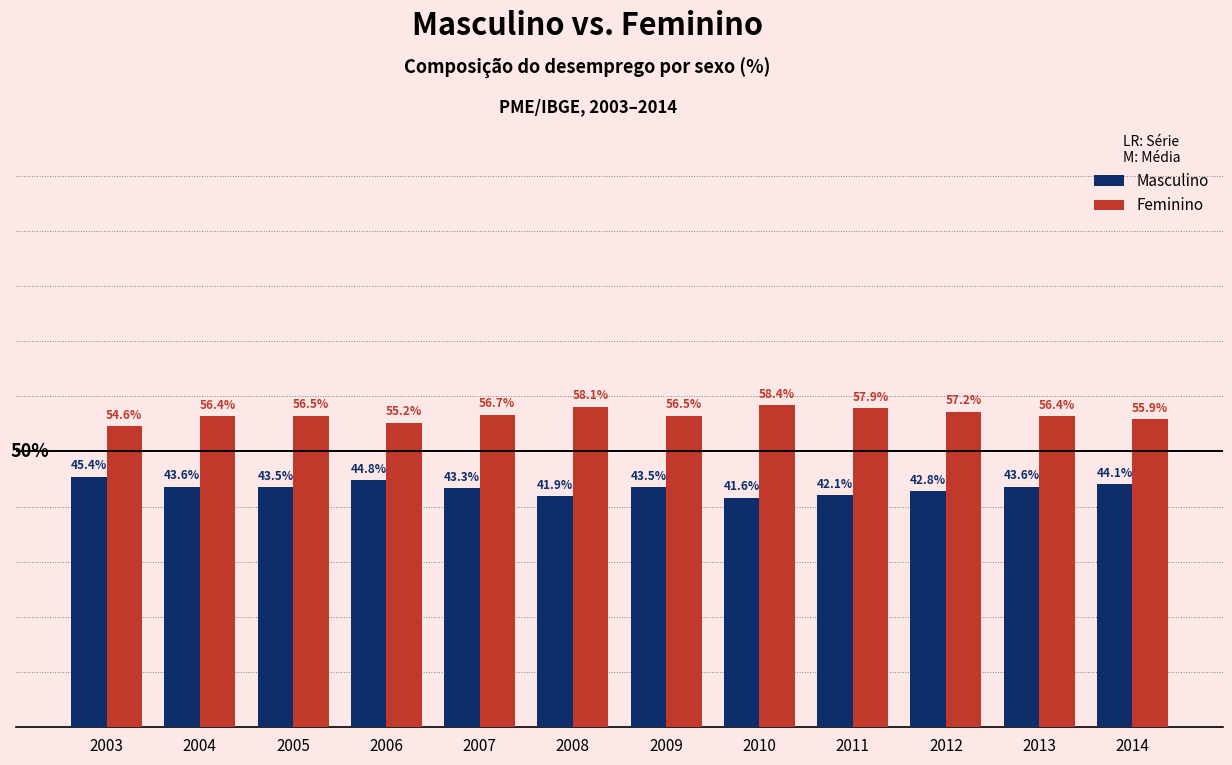

Which series has the largest total across all categories?

Feminino